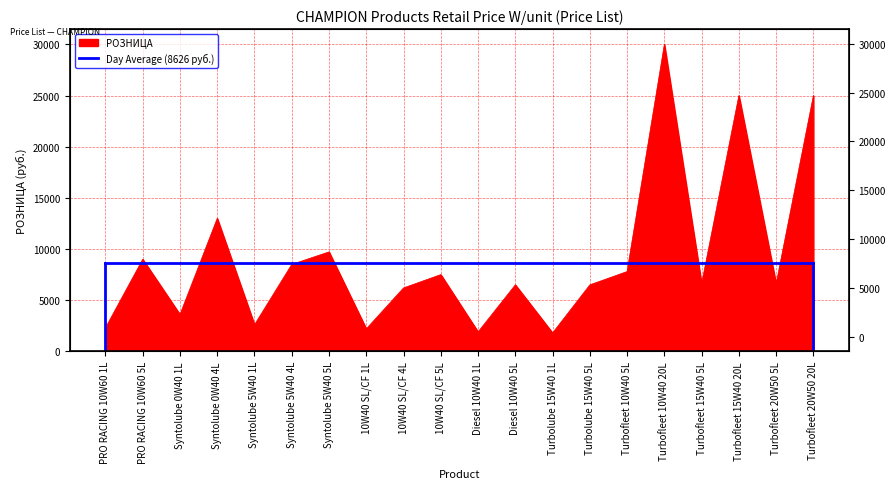

What is the label of the 8th point from the left?

10W40 SL/CF 1L